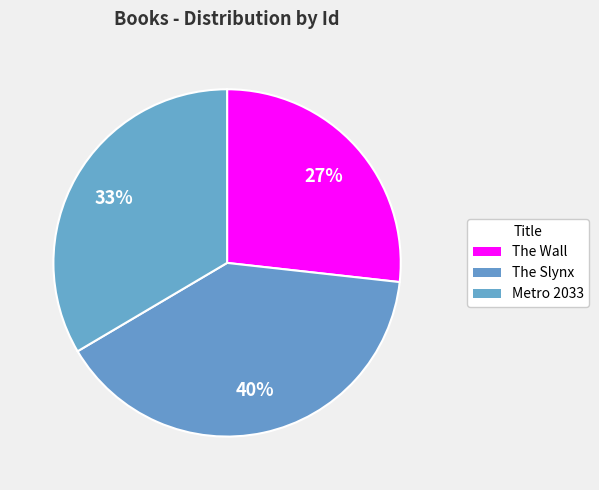

Between The Wall and The Slynx, which is larger?

The Slynx